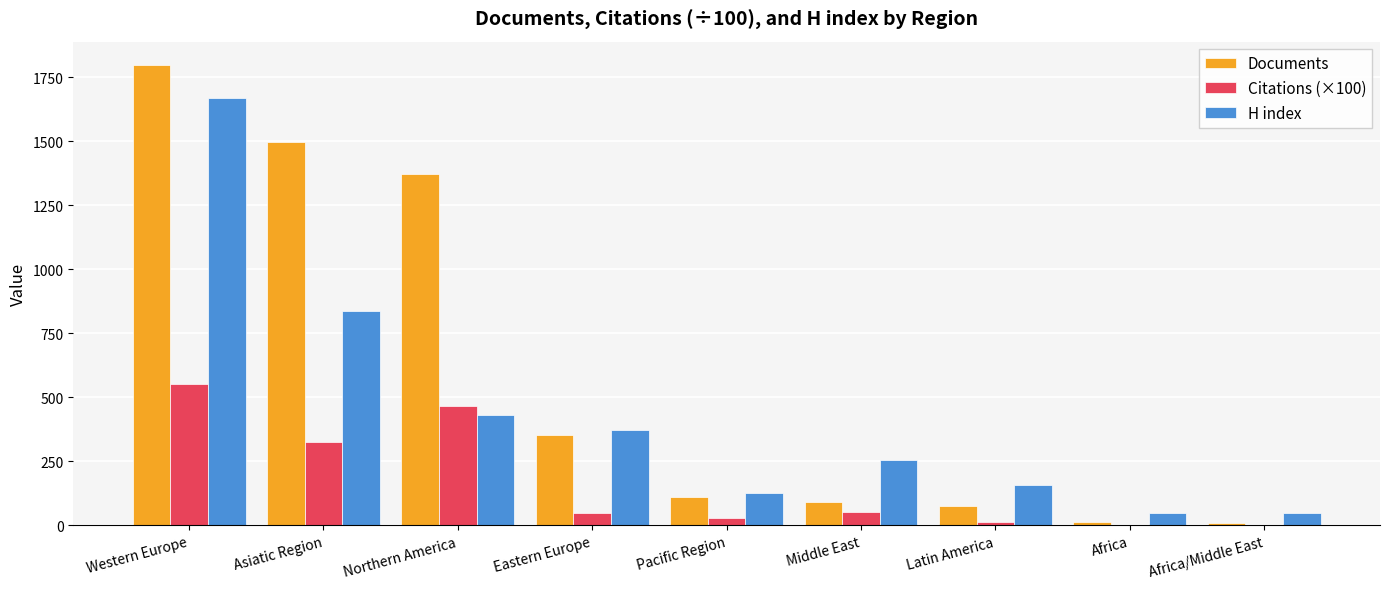

How many distinct data groups are displayed?

3